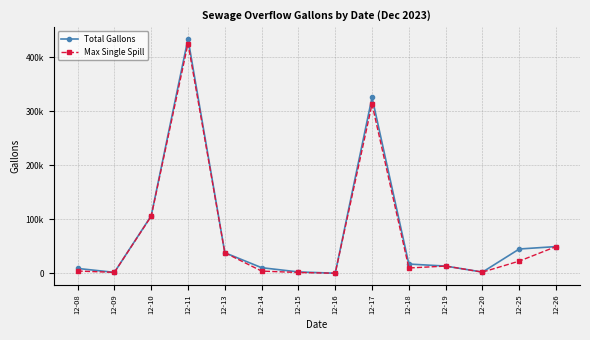

At which category does Total Gallons reach its first local valley?

12-09